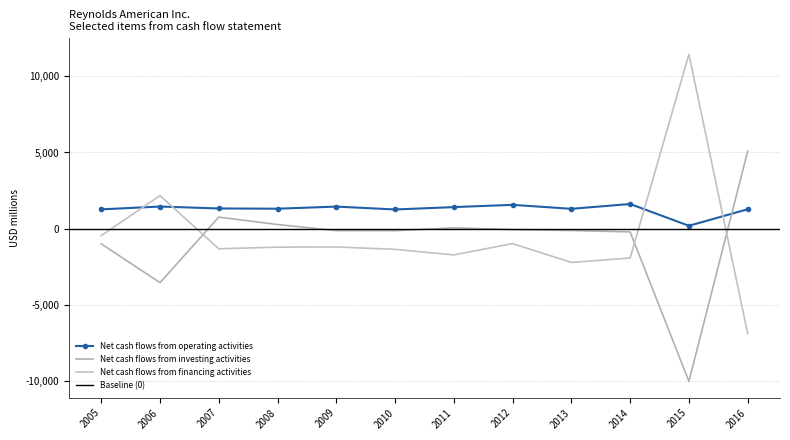

What is the maximum value for Net cash flows from operating activities?

1623